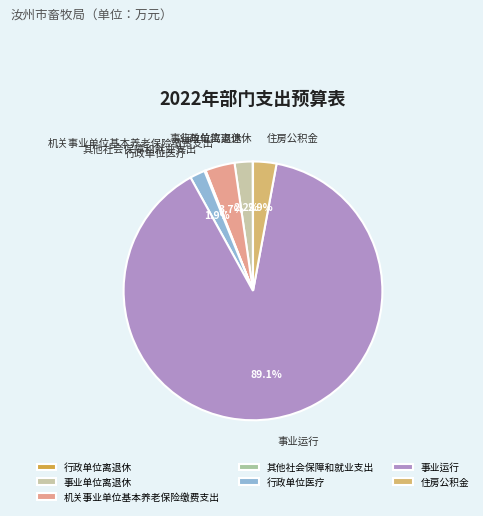

Combined, do 事业运行 and 事业单位离退休 account for over 50%?

Yes